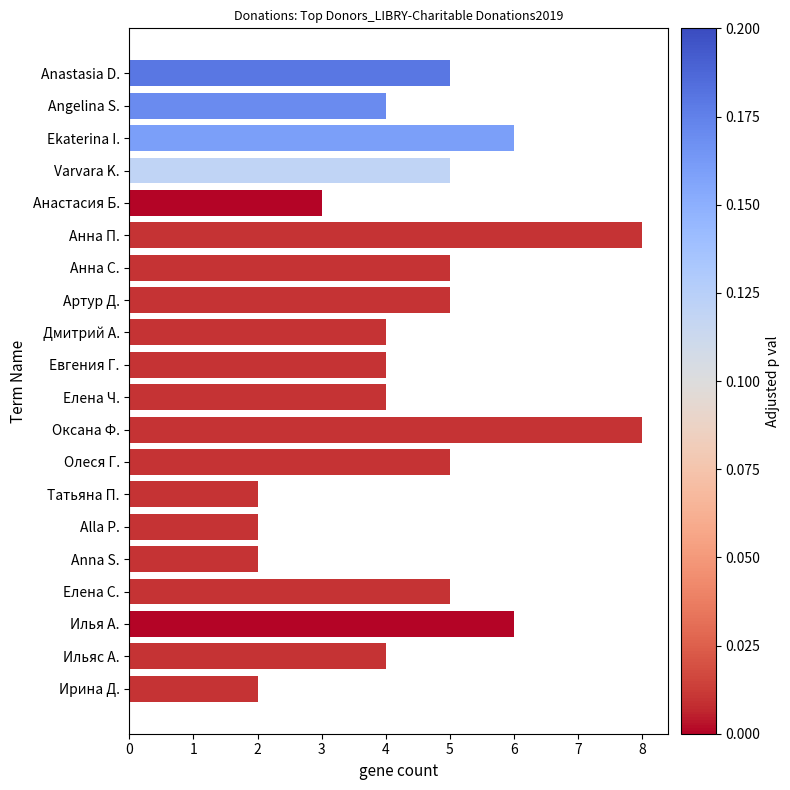

What is the ratio of the value at Оксана Ф. to the value at Евгения Г.?

2.0